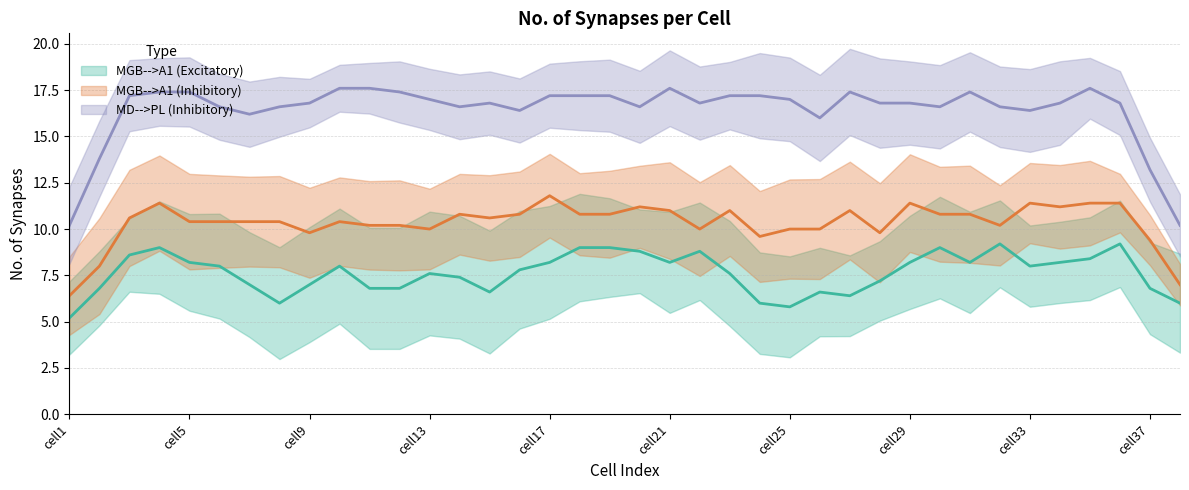

What is the maximum value for MGB-->A1 (Inhibitory)?

14